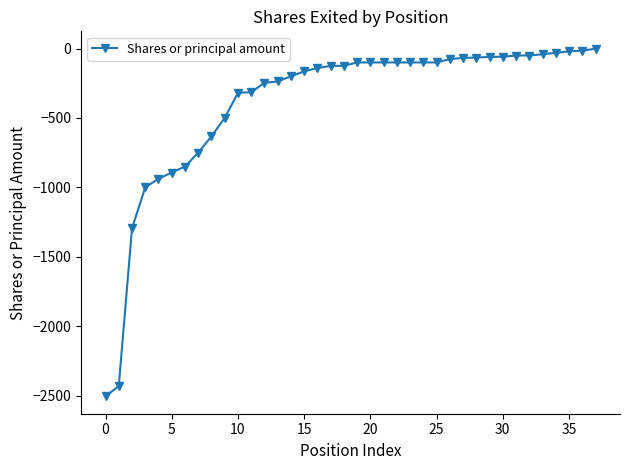

Does the chart have visible grid lines?

No